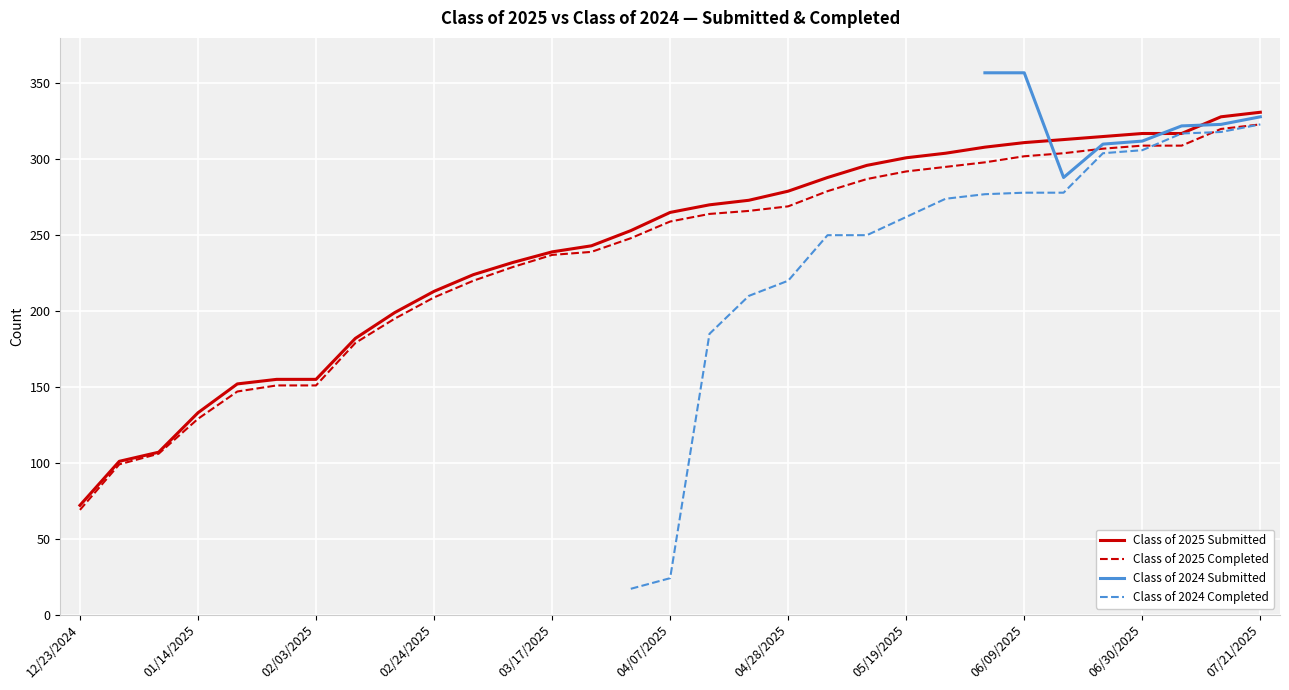

What is the lowest value of the Class of 2025 Completed series?

69